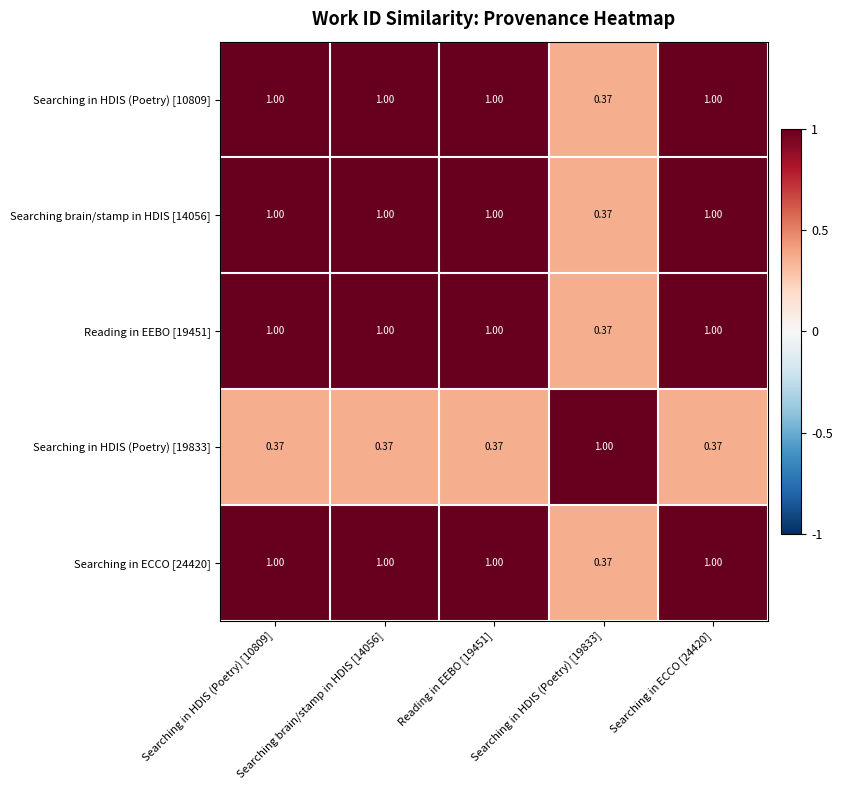

Is the value of Searching in HDIS (Poetry) [19833] at Searching in ECCO [24420] greater than the value of Searching brain/stamp in HDIS [14056] at Reading in EEBO [19451]?

No